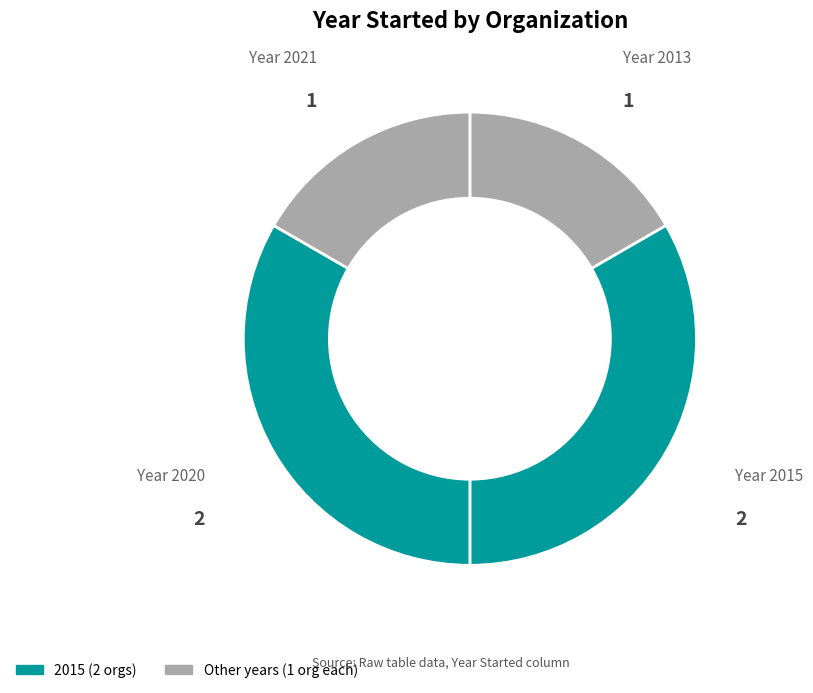

Is there any slice that represents more than half of the pie?

No